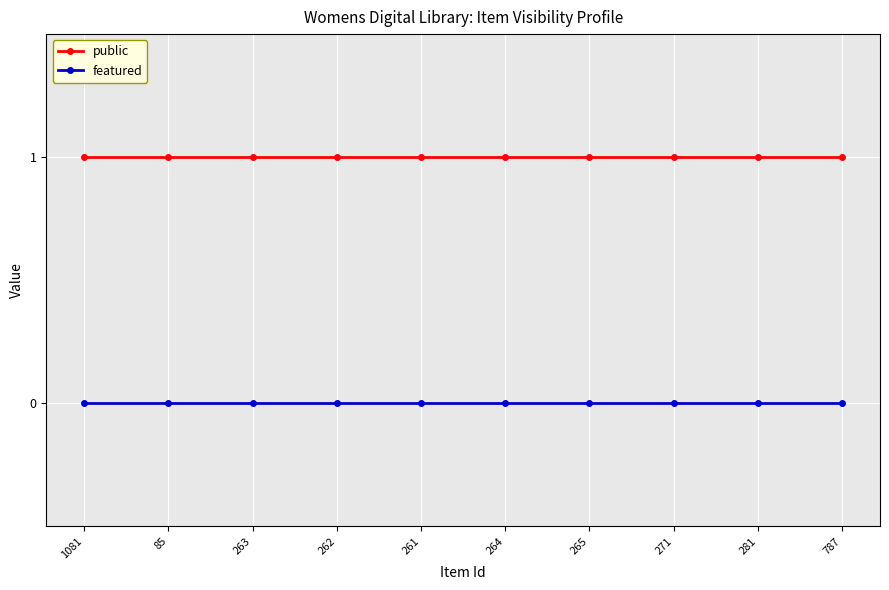

What is the sum of the public values at 264 and 1081?

2